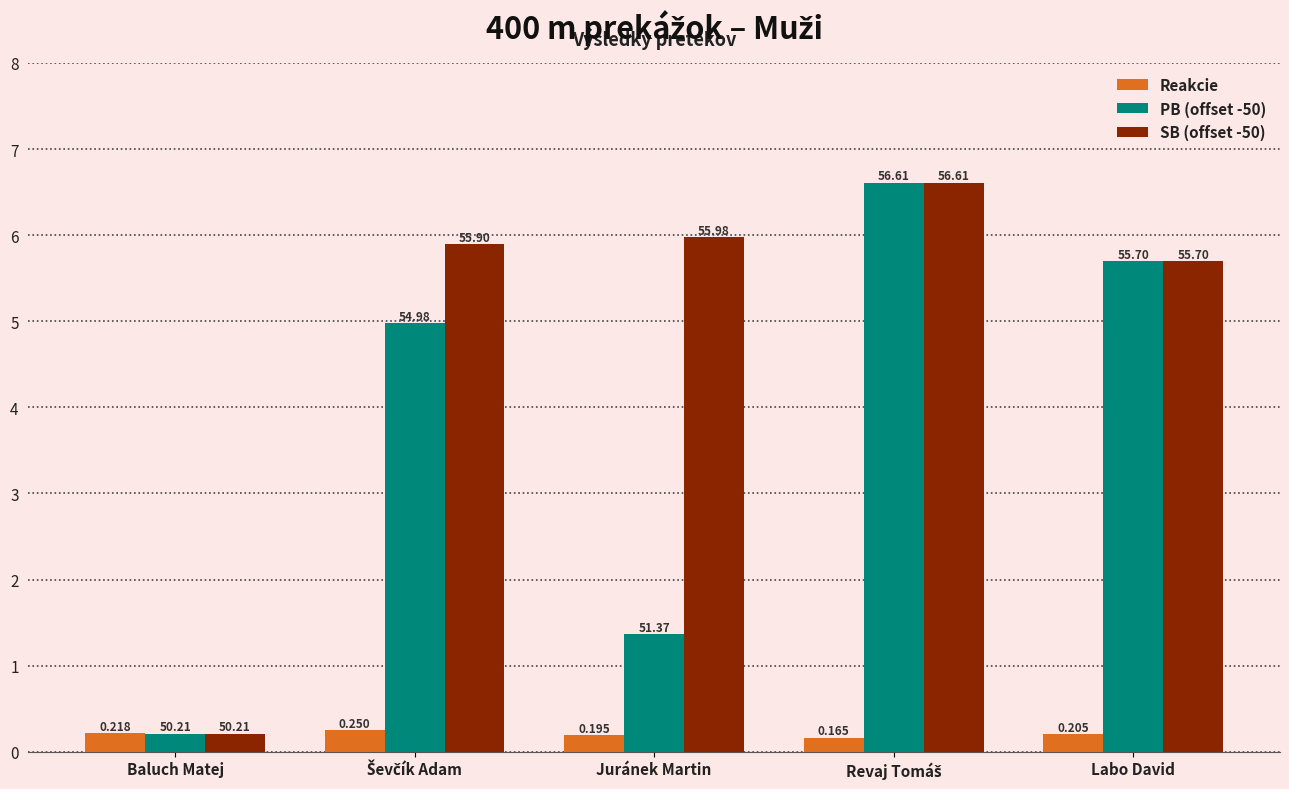

What are all the series names shown in the legend?

Reakcie, PB (offset -50), SB (offset -50)